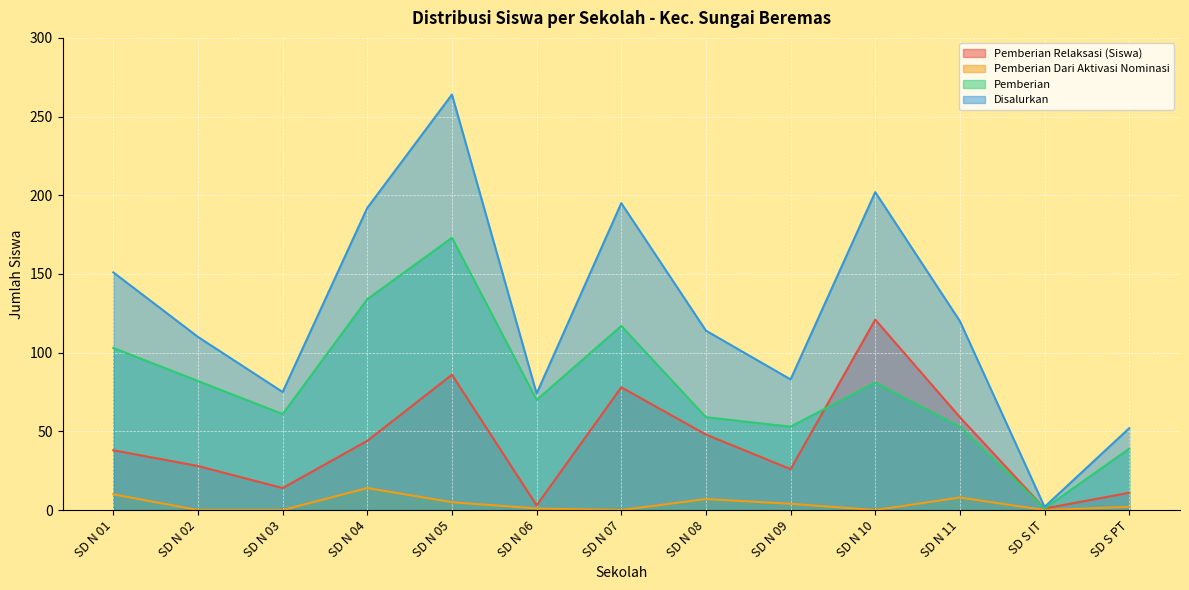

Rank the categories by Pemberian Relaksasi (Siswa) value from highest to lowest.

SD N 10, SD N 05, SD N 07, SD N 11, SD N 08, SD N 04, SD N 01, SD N 02, SD N 09, SD N 03, SD S PT, SD N 06, SD S IT